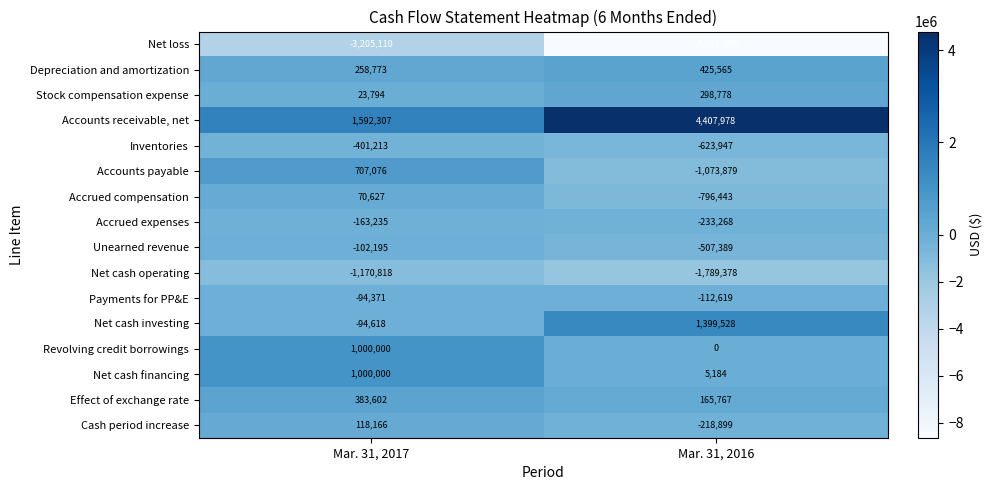

What is the difference between the highest and lowest values at Mar. 31, 2016?

13043486